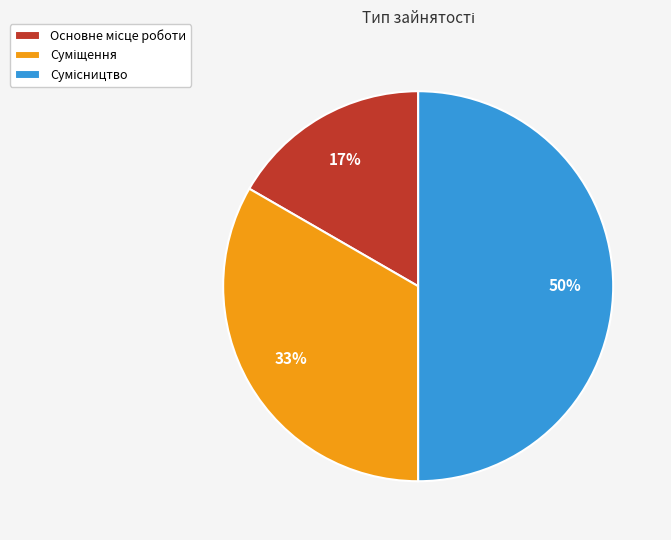

How many slices are in this pie chart?

3